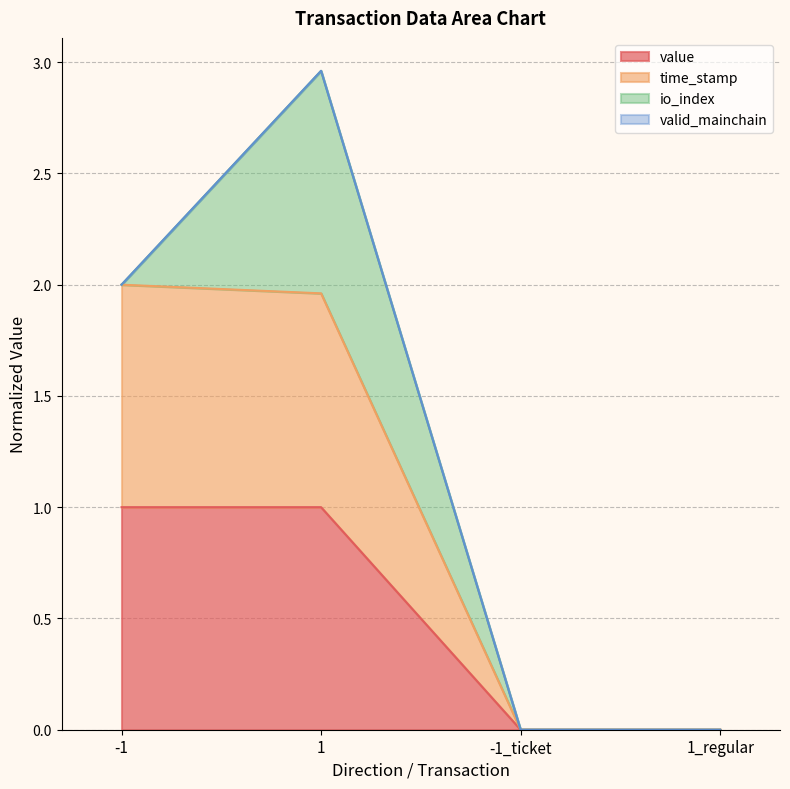

Does the chart display data point markers on the line(s)?

No